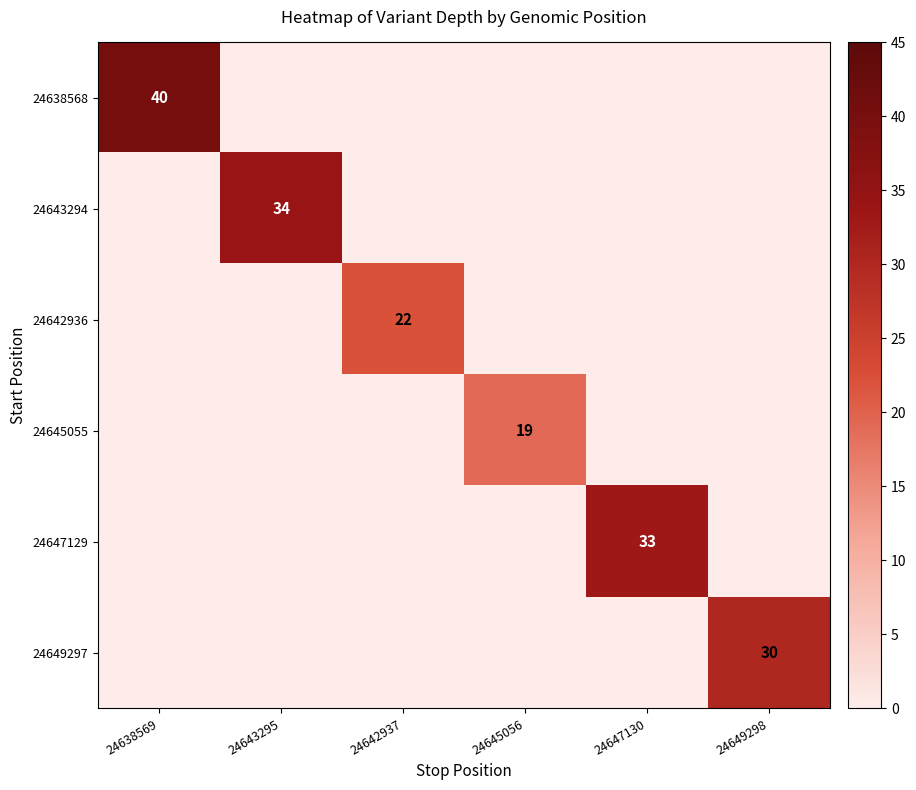

The value of 24638568 at 24638569 is 62. True or false?

False